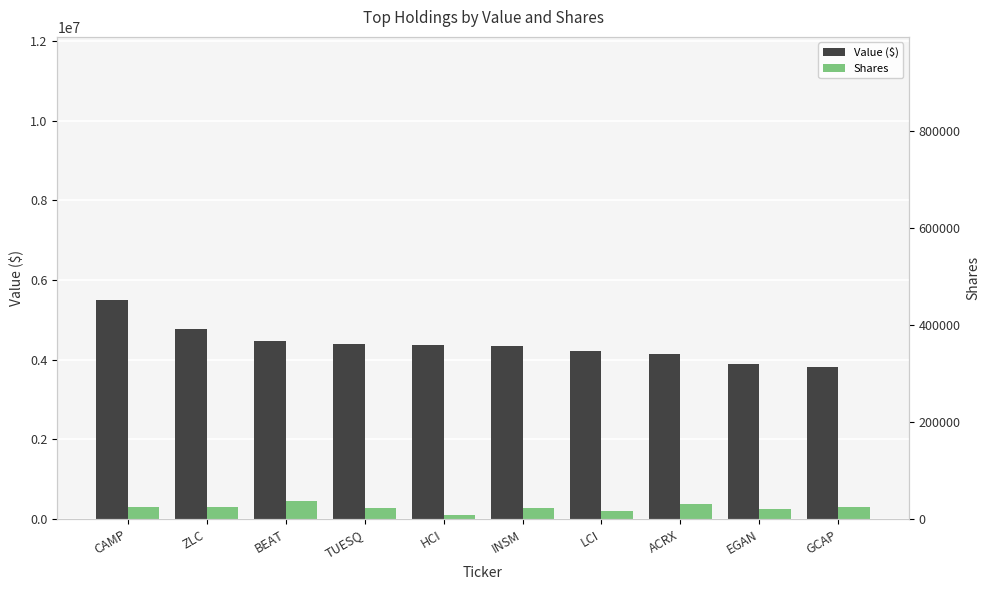

Reading left to right, list all the values displayed in this chart.

Value ($): 5499000	4780000	4475000	4382000	4365000	4356000	4213000	4139000	3886000	3819000
Shares: 311904	314501	451574	286970	106885	279029	193075	384268	257494	303310